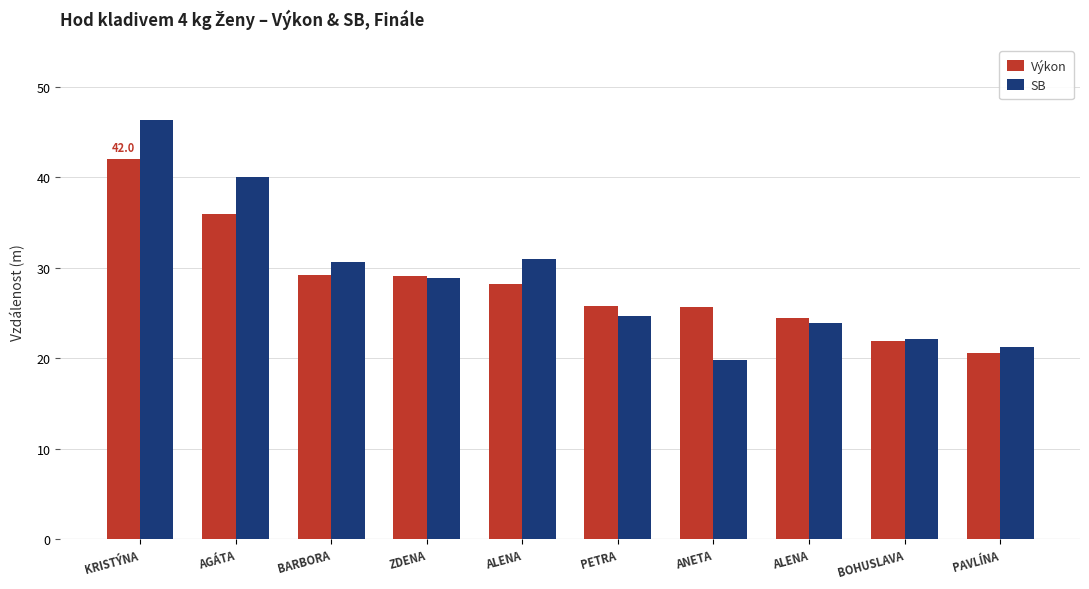

At which category is the sum across all series the highest?

KRISTÝNA